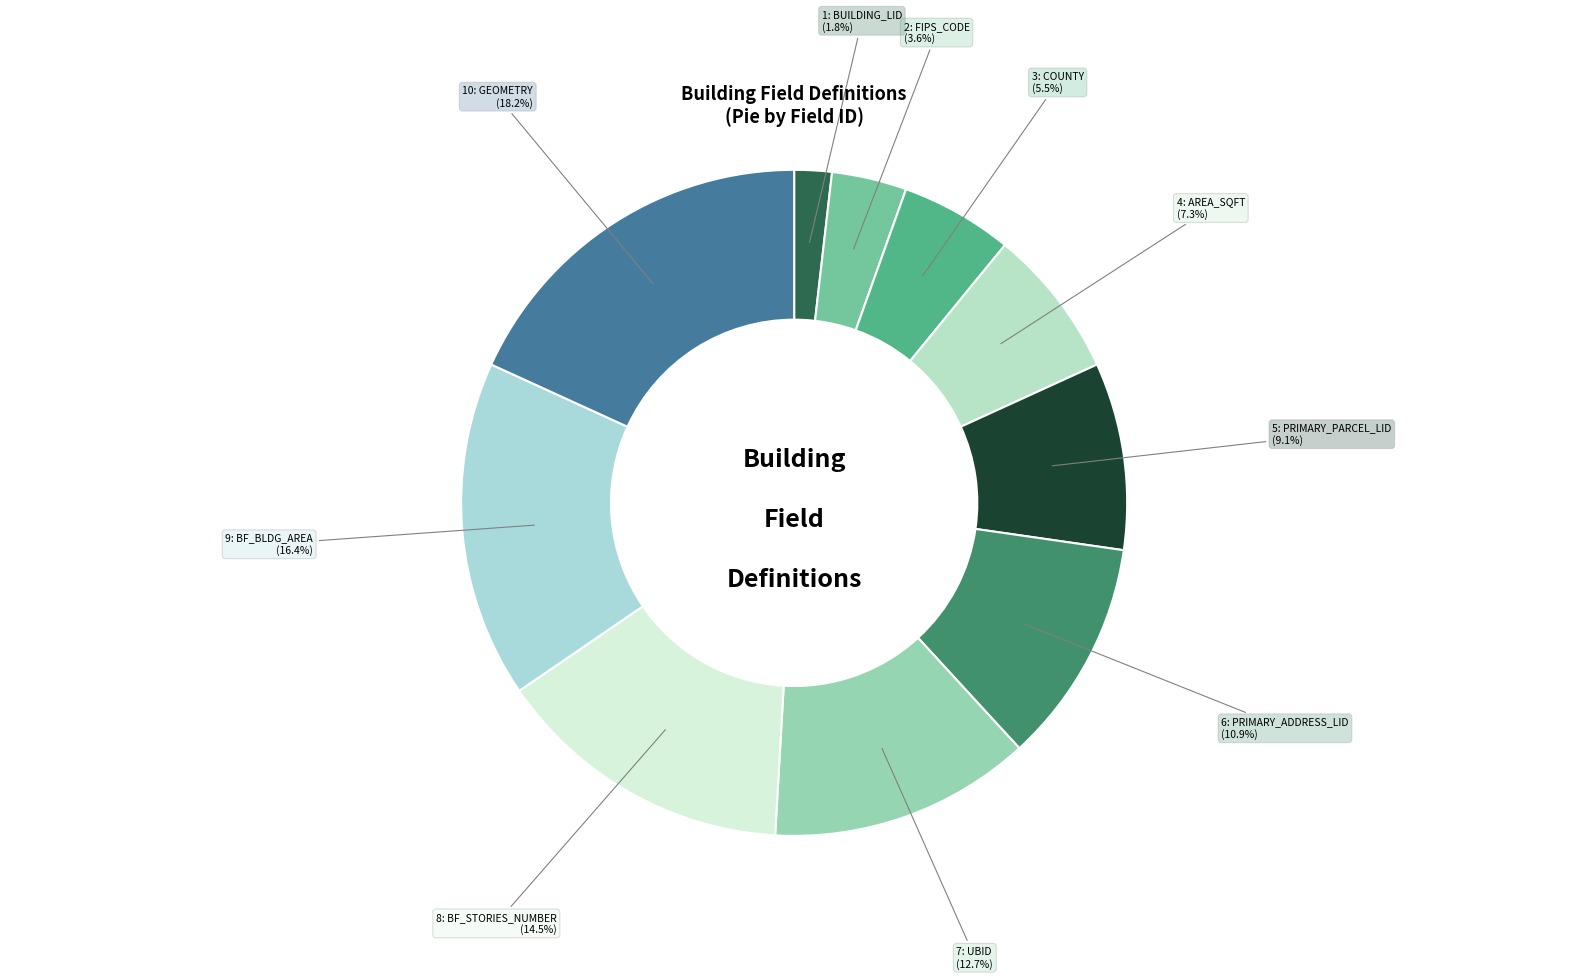

How many slices are in this pie chart?

10